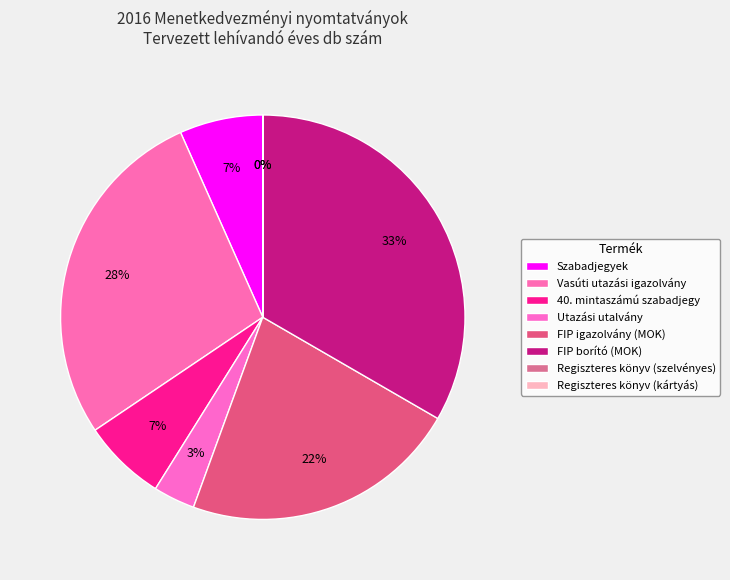

Which slice is the smallest?

Regiszteres könyv (szelvényes)